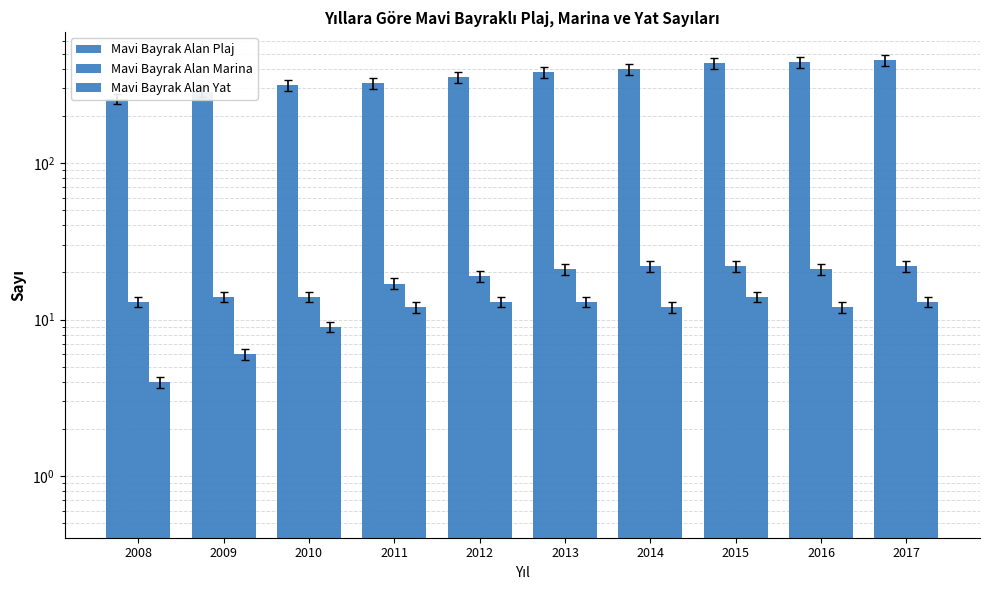

True or false: Mavi Bayrak Alan Yat has a value of 12 at 2014.

True